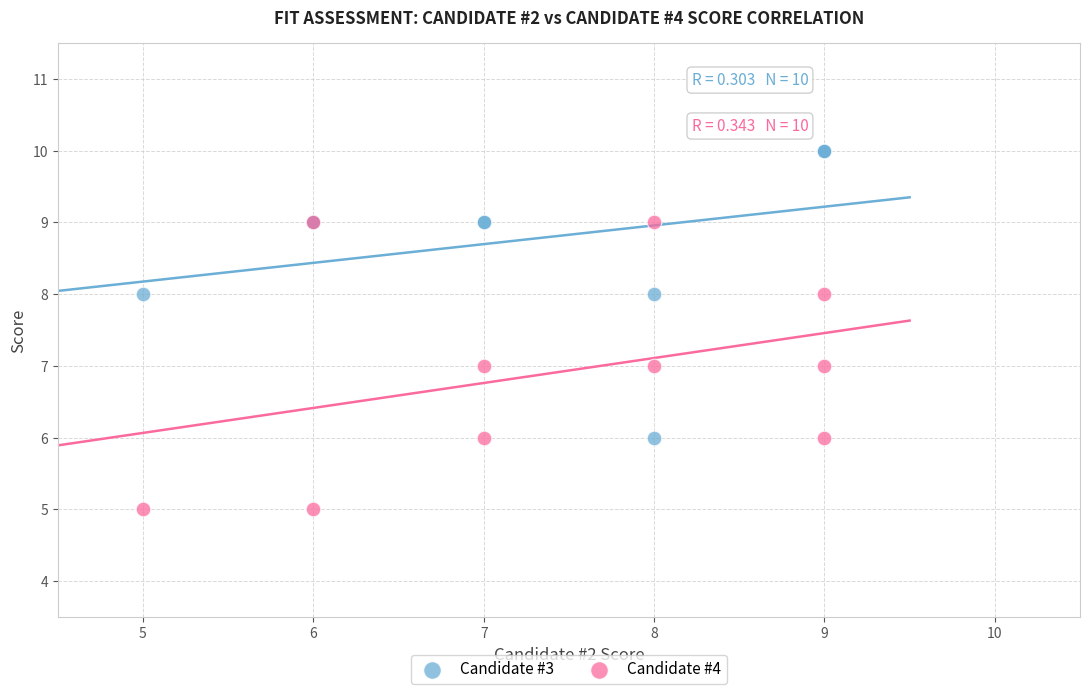

What are all the series names shown in the legend?

Candidate #3, Candidate #4